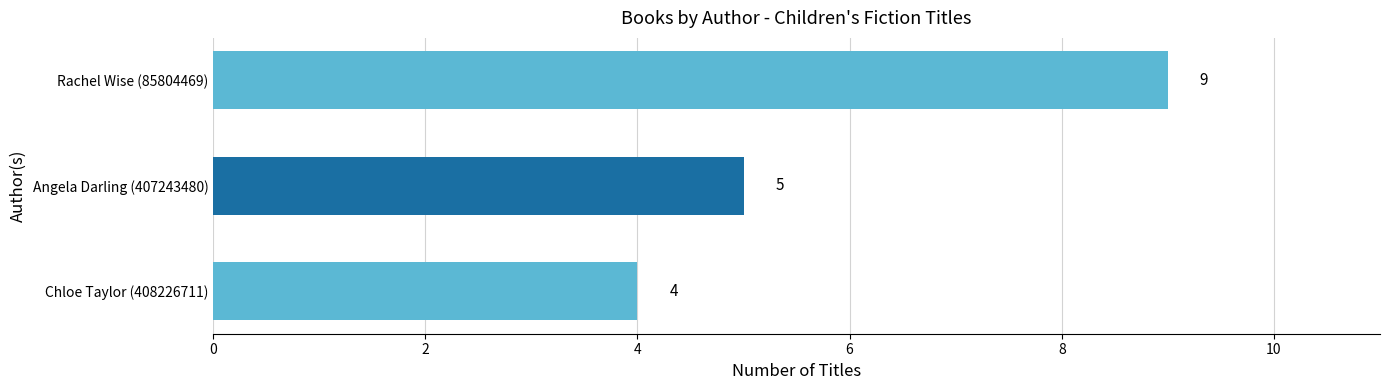

The chart shows a value of 7 at Angela Darling (407243480). True or false?

False